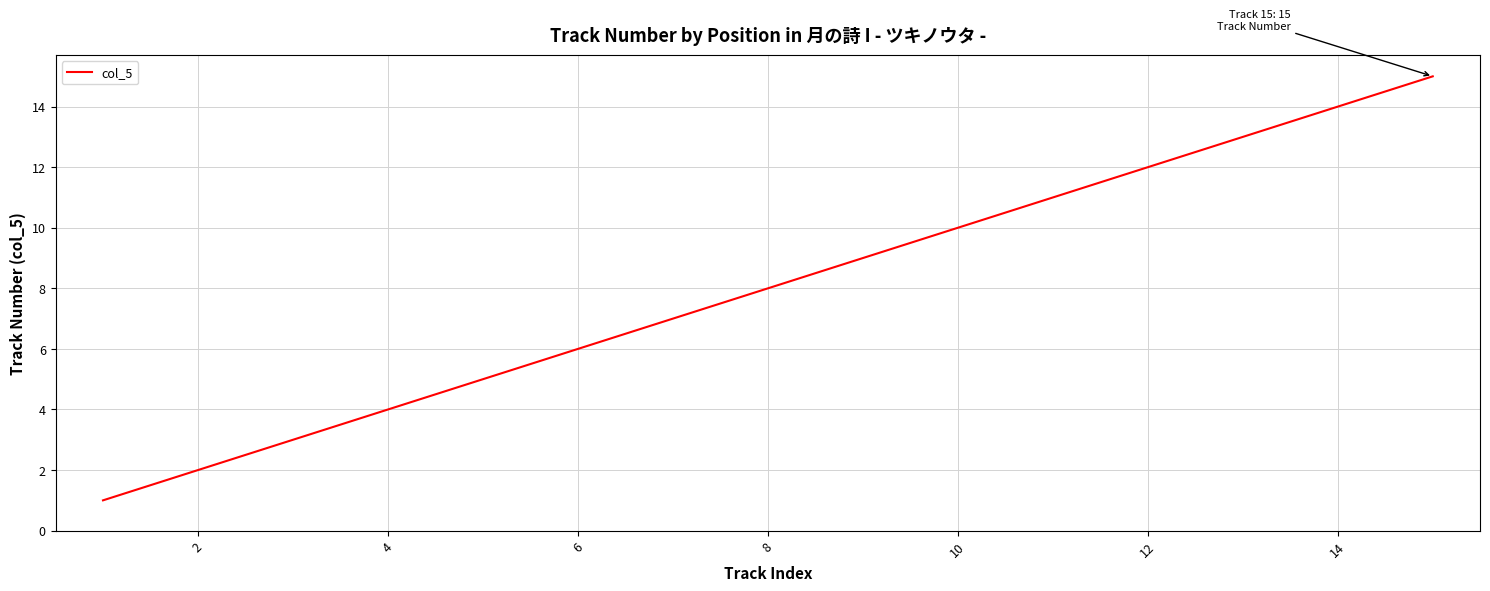

What is the difference between the maximum and minimum values?

14